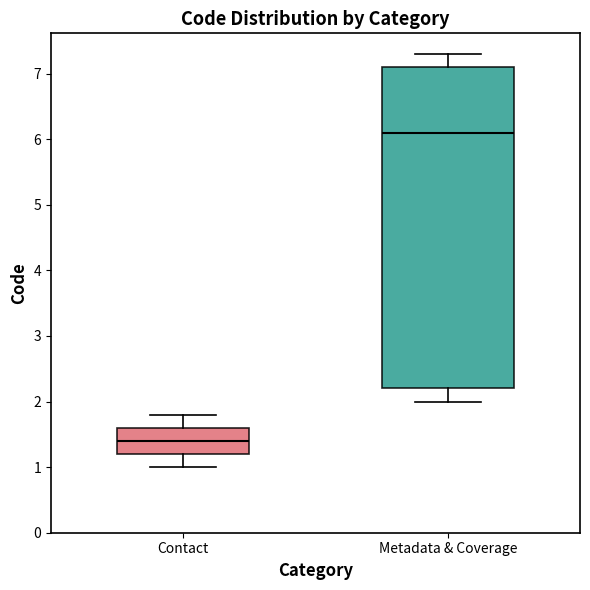

Which box has the lowest median line?

Contact